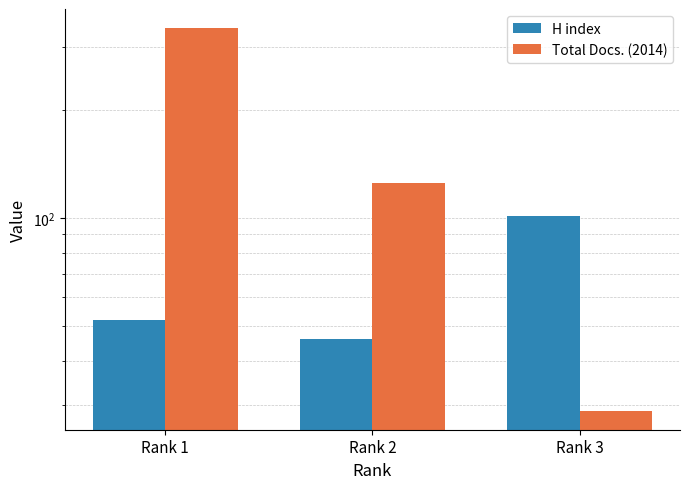

Between Rank 1 and Rank 2, which series saw the biggest shift?

Total Docs. (2014)